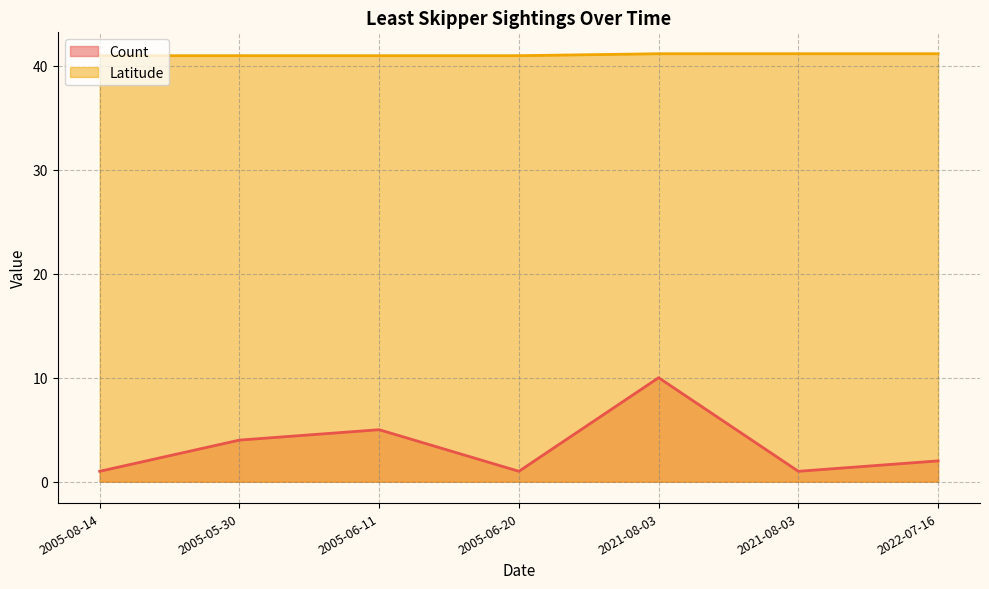

At which label is Latitude closest to 41?

2005-08-14